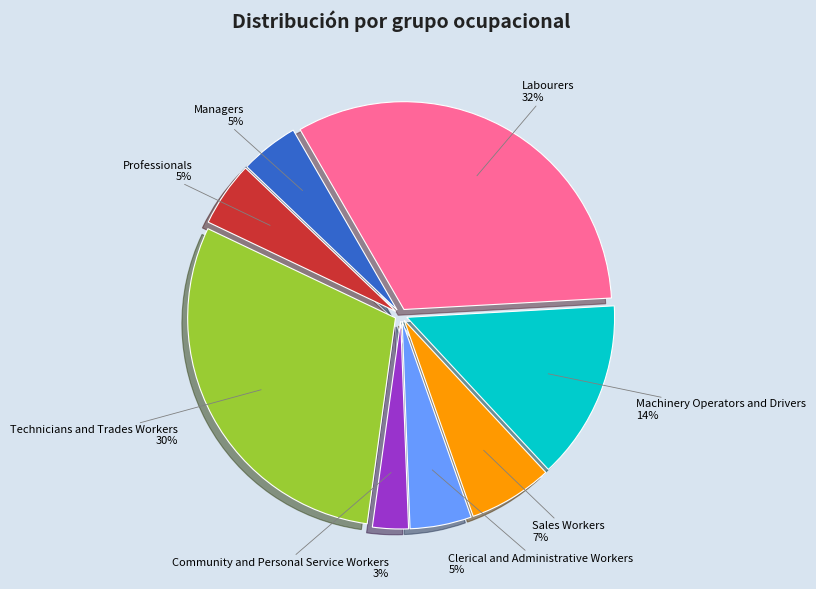

How many segments does this pie chart have?

8